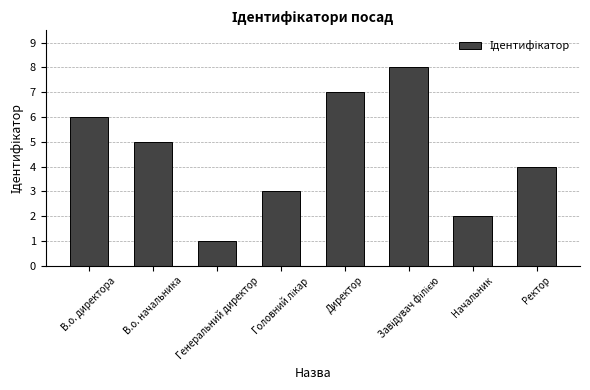

Reading right to left, transcribe all the data shown in this chart.

4	2	8	7	3	1	5	6